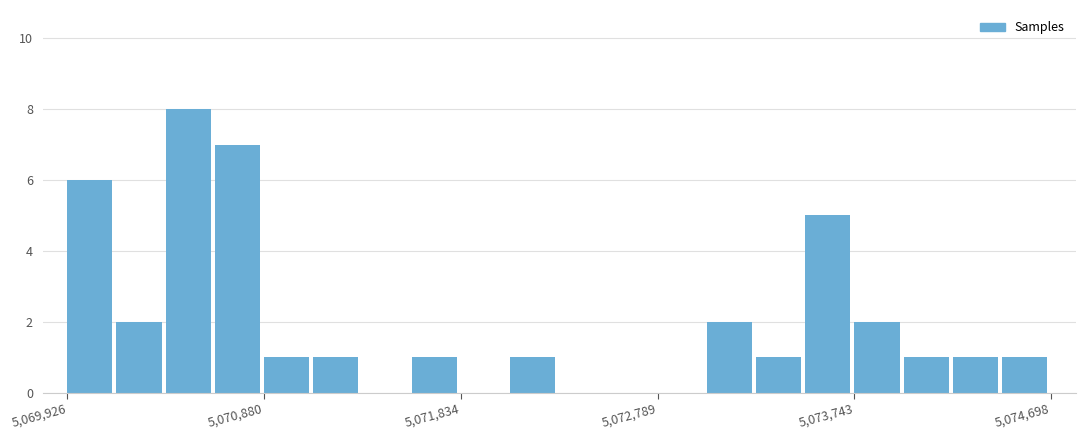

Read against the x-axis, roughly where is the centre of the tallest bar?

5070500